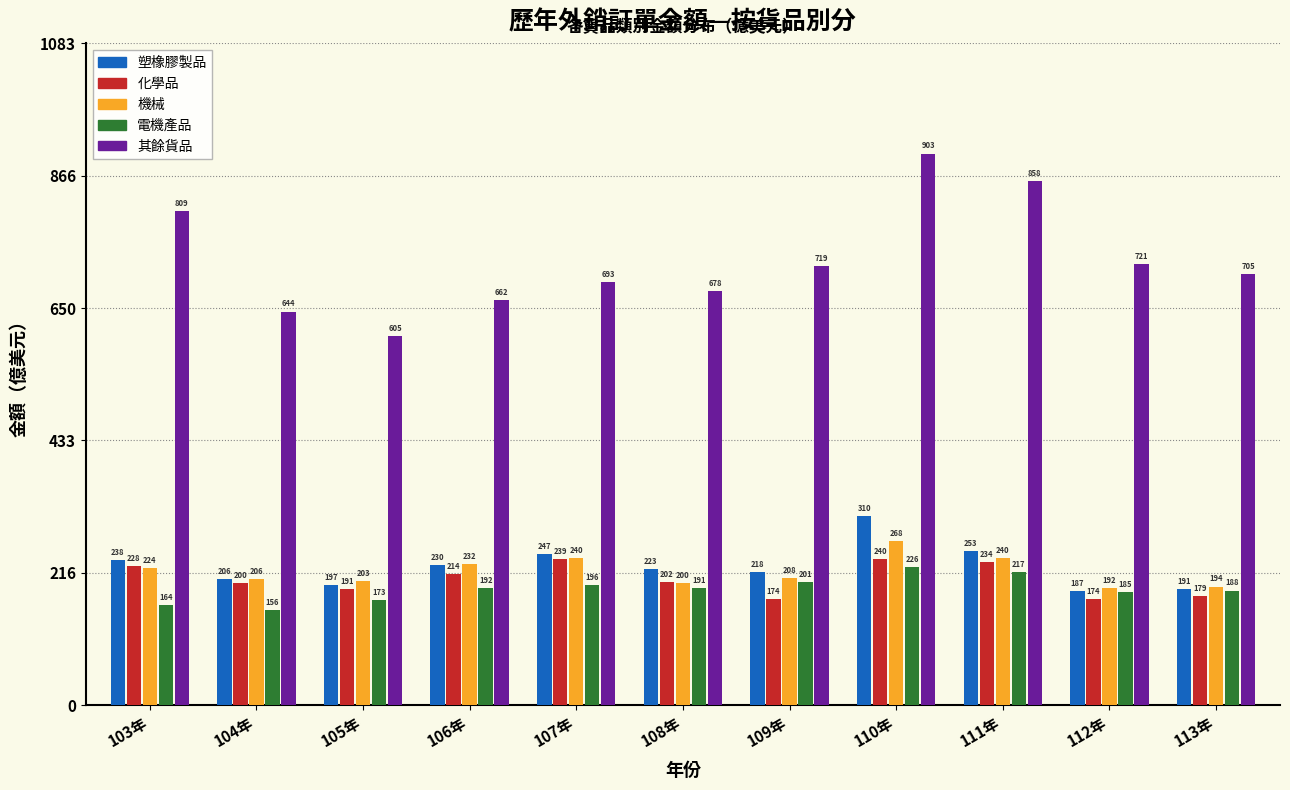

At which category does the chart reach its minimum across all series?

104年